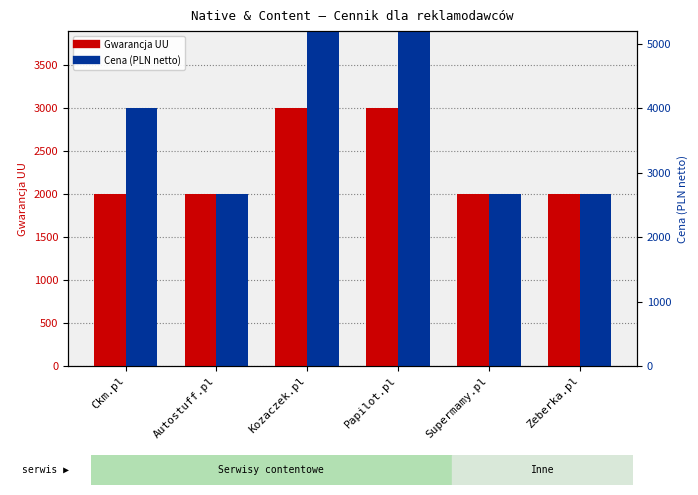

Count the number of data series in this chart.

2